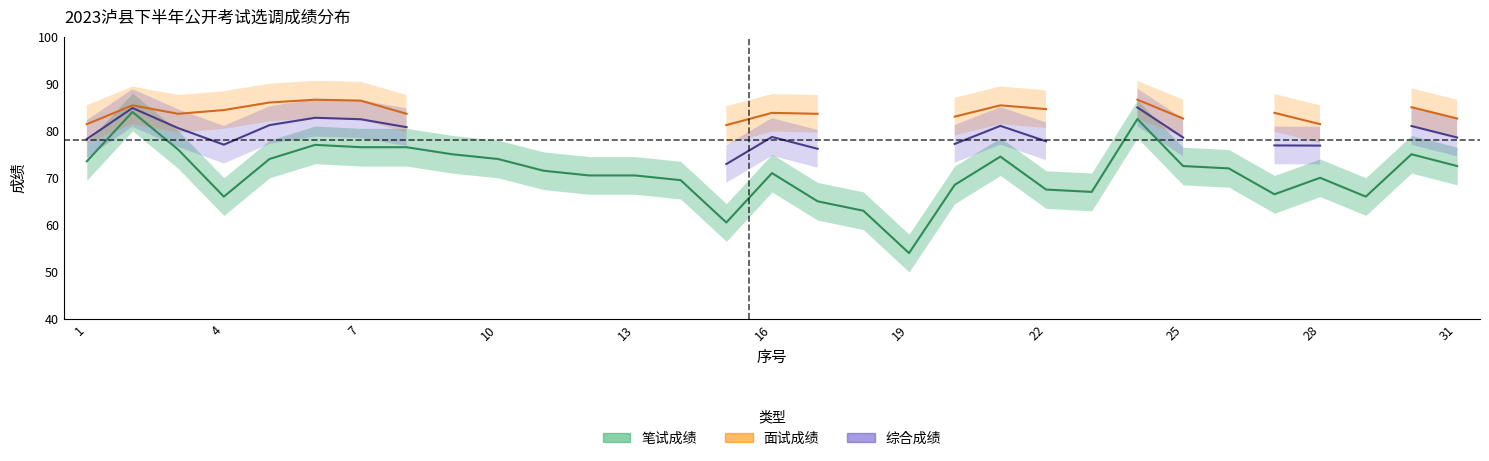

The 面试成绩 series shows 137.6 at 29. True or false?

False